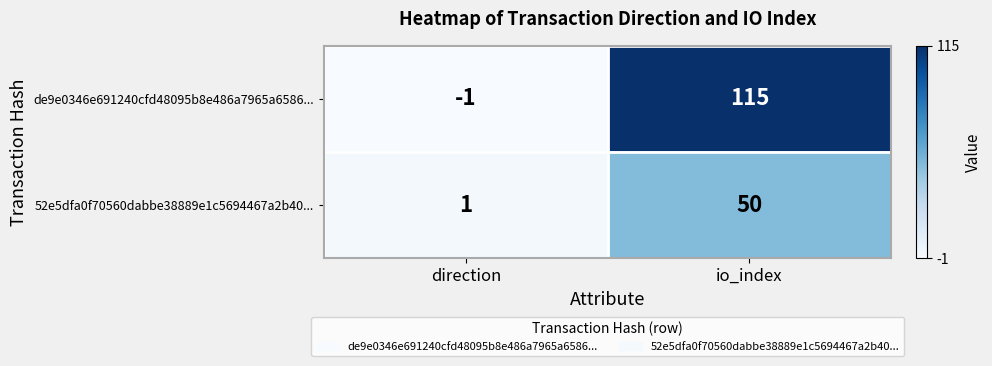

Between direction and io_index, which series saw the biggest shift?

de9e0346e691240cfd48095b8e486a7965a6586...